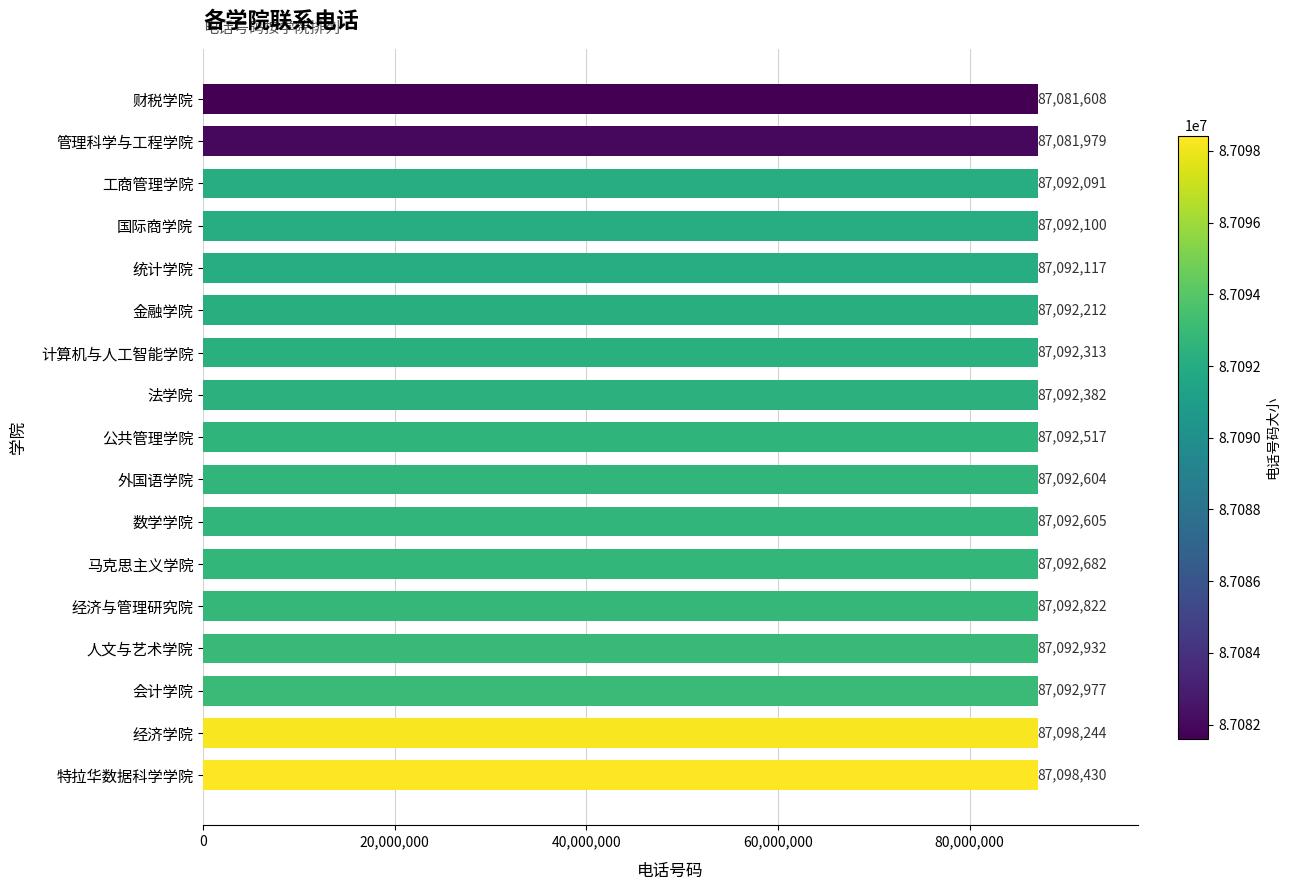

Reading bottom to top, extract all data points from this chart.

87098430	87098244	87092977	87092932	87092822	87092682	87092605	87092604	87092517	87092382	87092313	87092212	87092117	87092100	87092091	87081979	87081608